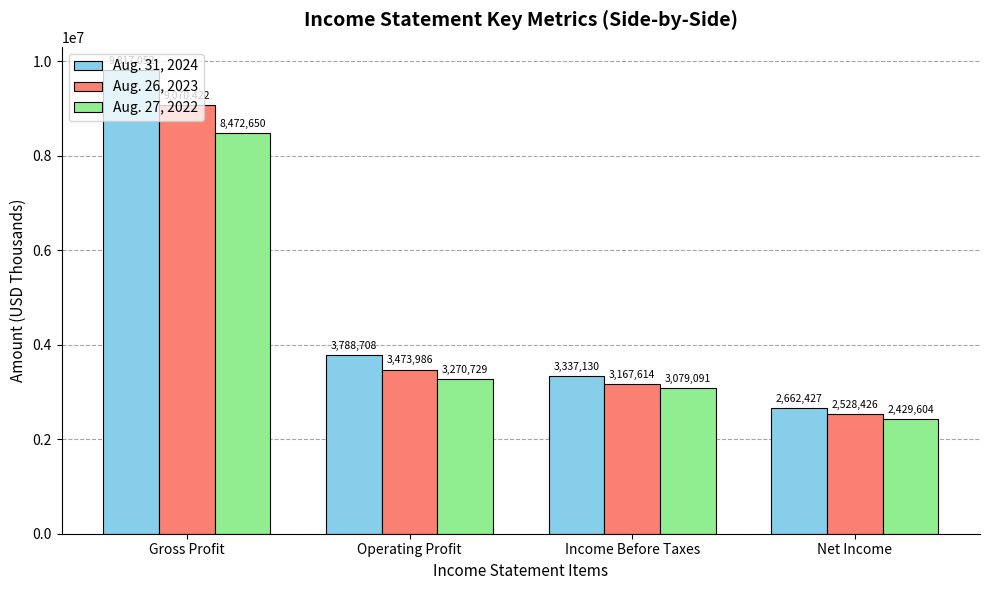

The value of Aug. 31, 2024 at Operating Profit is 3788708. True or false?

True